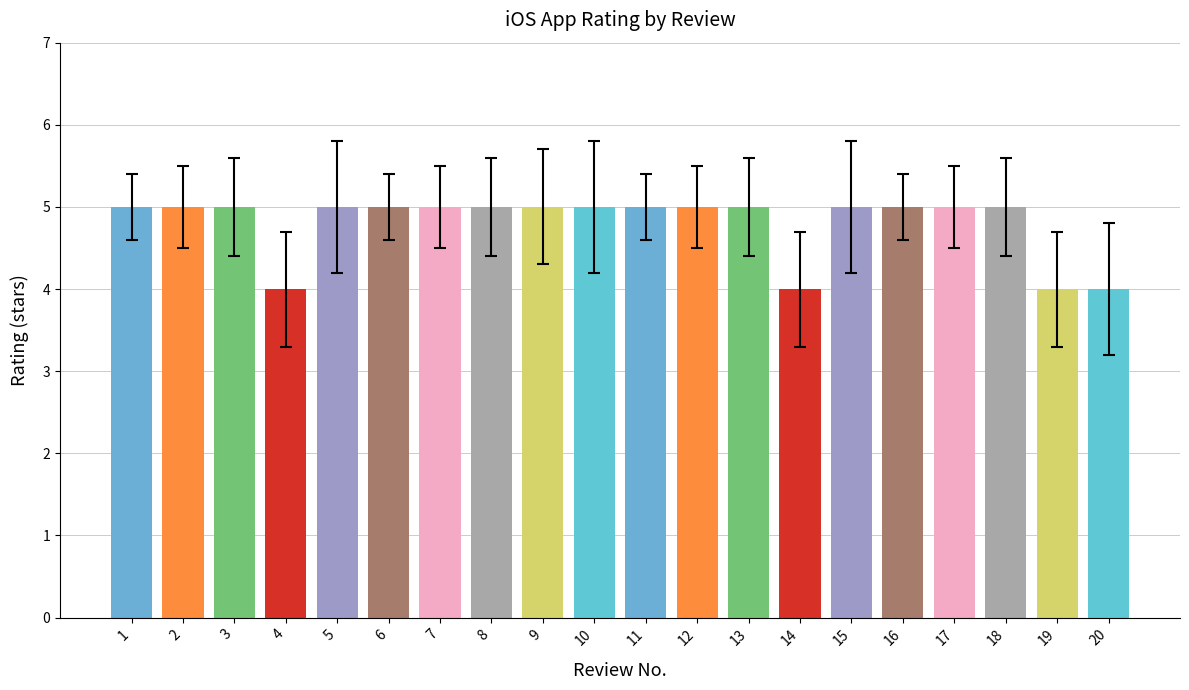

Read the value at 18.

5